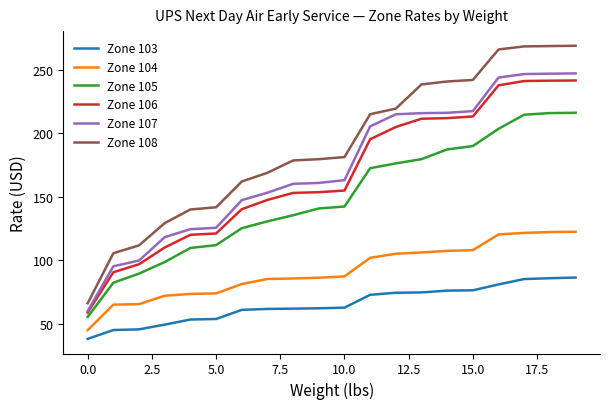

True or false: Zone 106 and Zone 105 cross at least once.

False